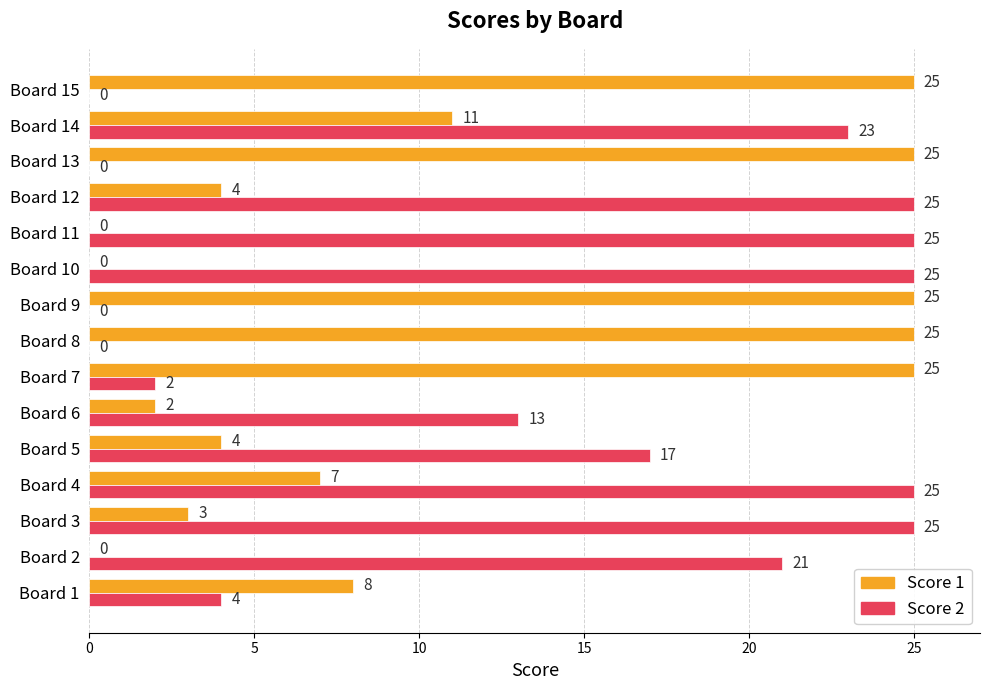

At which category is the sum across all series the highest?

Board 14